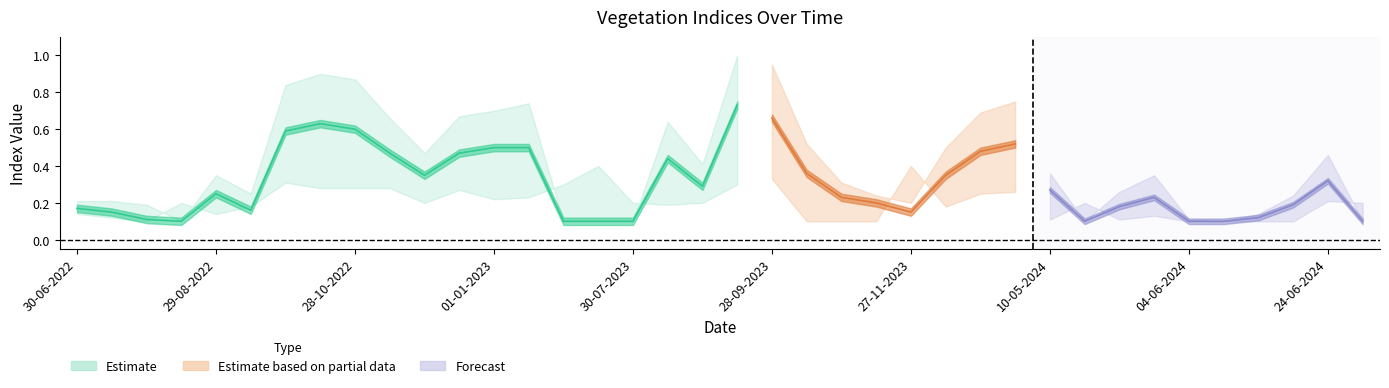

What is the spread (max minus min) of values at 27-11-2023?

0.2